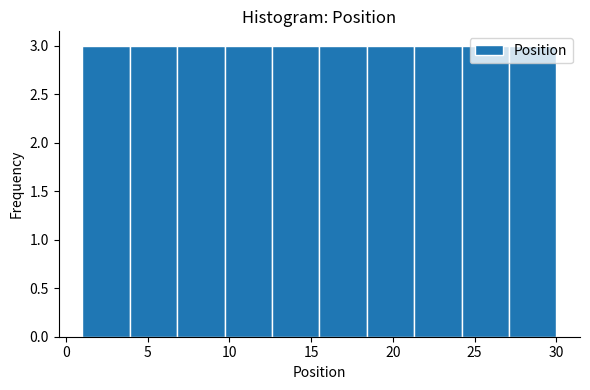

Reading left to right, list every bar in this chart as the range it spans on the x-axis followed by its height. Neither the bar edges nor the heights are printed on the chart, so give them approximately, as read against the axes.

1.0 to 3.9: 3
3.9 to 6.8: 3
6.8 to 9.7: 3
9.7 to 12.6: 3
12.6 to 15.5: 3
15.5 to 18.4: 3
18.4 to 21.3: 3
21.3 to 24.2: 3
24.2 to 27.1: 3
27.1 to 30.0: 3